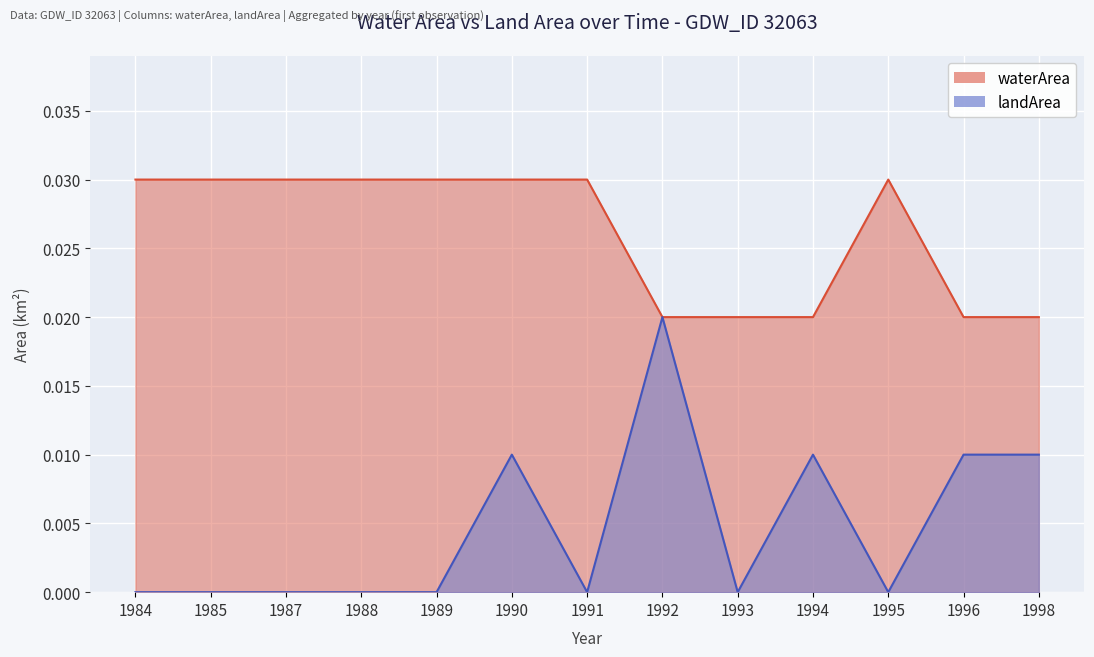

Reading left to right, extract all data points from this chart.

waterArea: 1984=0.0	1985=0.0	1987=0.0	1988=0.0	1989=0.0	1990=0.0	1991=0.0	1992=0.0	1993=0.0	1994=0.0	1995=0.0	1996=0.0	1998=0.0
landArea: 1984=0.0	1985=0.0	1987=0.0	1988=0.0	1989=0.0	1990=0.0	1991=0.0	1992=0.0	1993=0.0	1994=0.0	1995=0.0	1996=0.0	1998=0.0